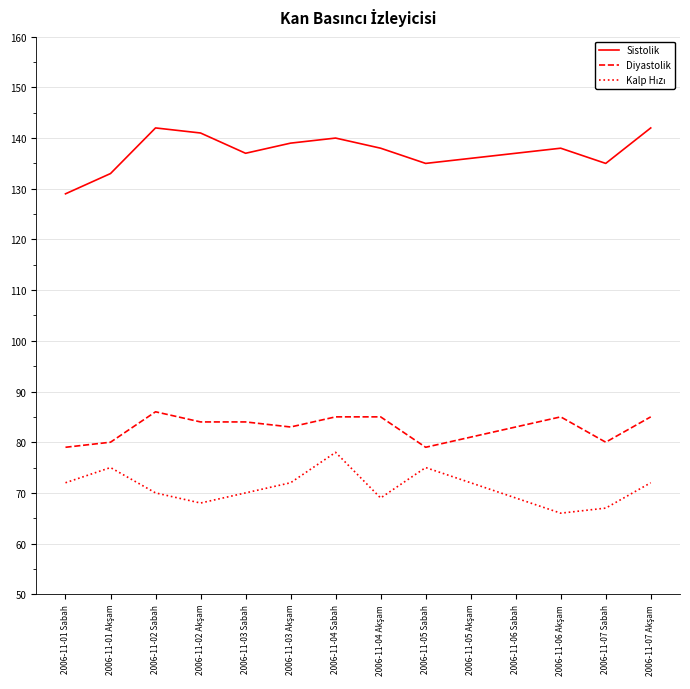

What is the average value of the Sistolik series?

137